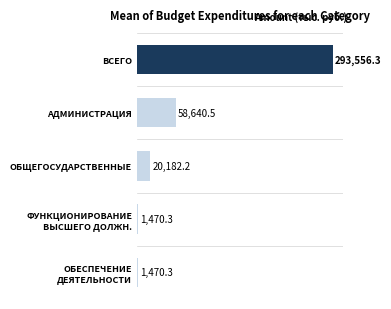

What is the sum of all values?

375319.6